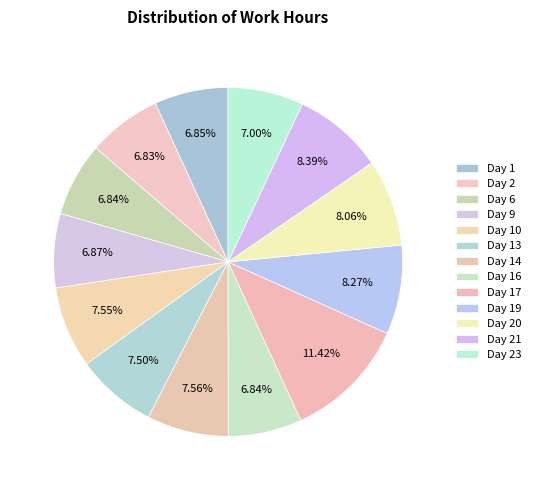

Approximately how many times larger is the value at Day 13 compared to Day 9?

1.1